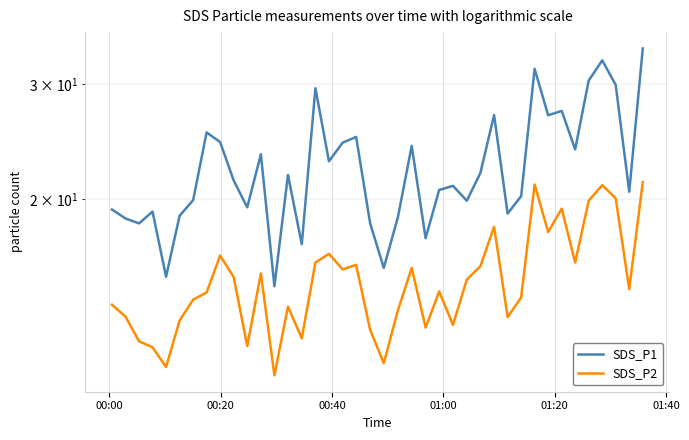

List the series in order of their overall mean, highest first.

SDS_P1, SDS_P2